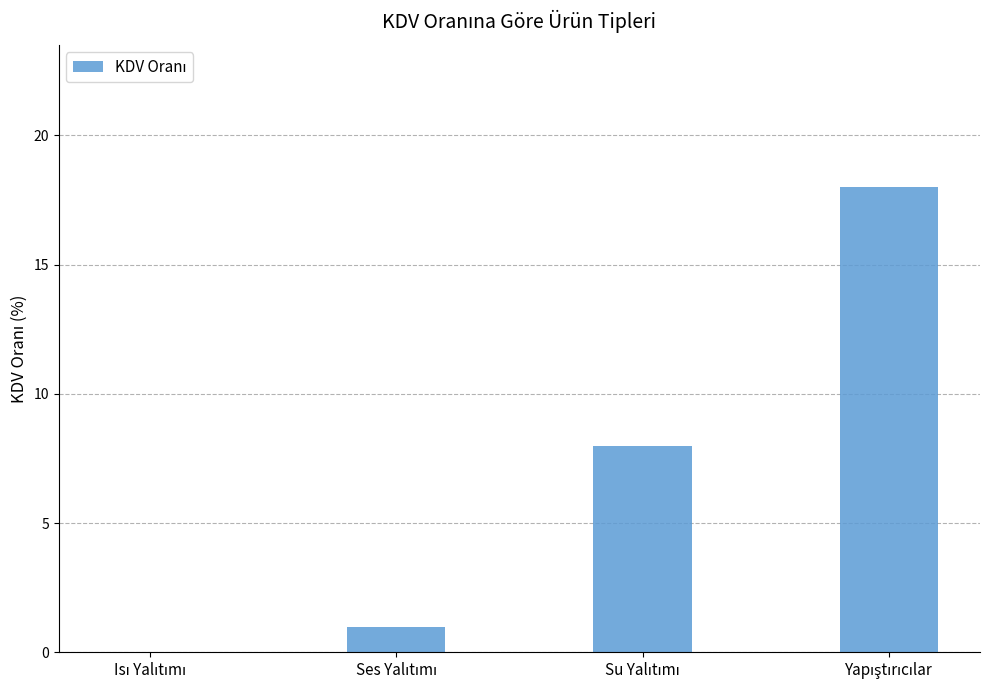

What is the maximum value shown in the chart?

18